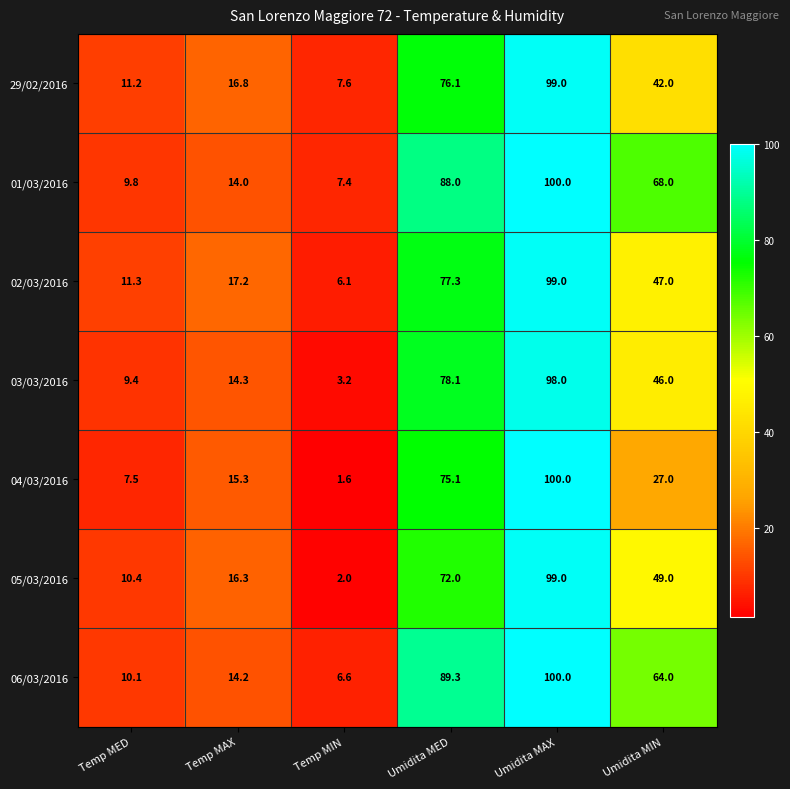

At Temp MAX, list the series in order from largest to smallest.

02/03/2016, 29/02/2016, 05/03/2016, 04/03/2016, 03/03/2016, 06/03/2016, 01/03/2016